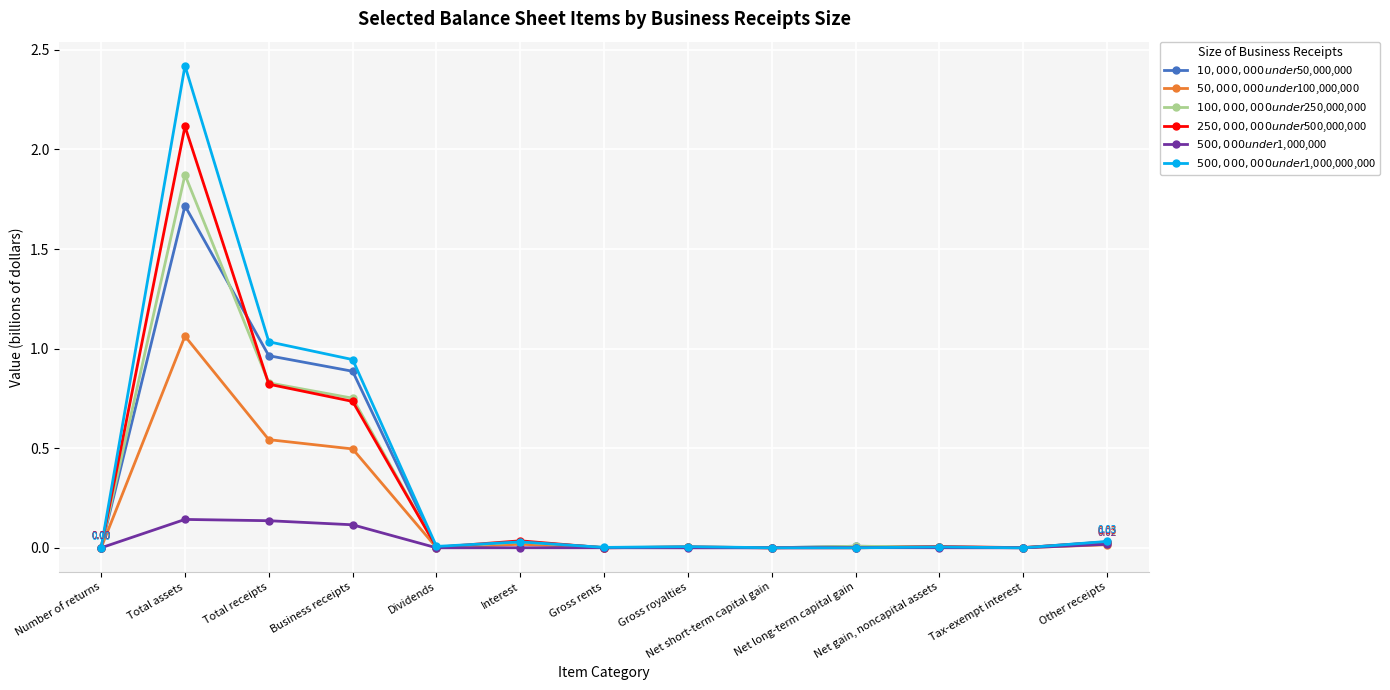

Where is $500,000 under $1,000,000 nearest to the value 0?

Tax-exempt interest